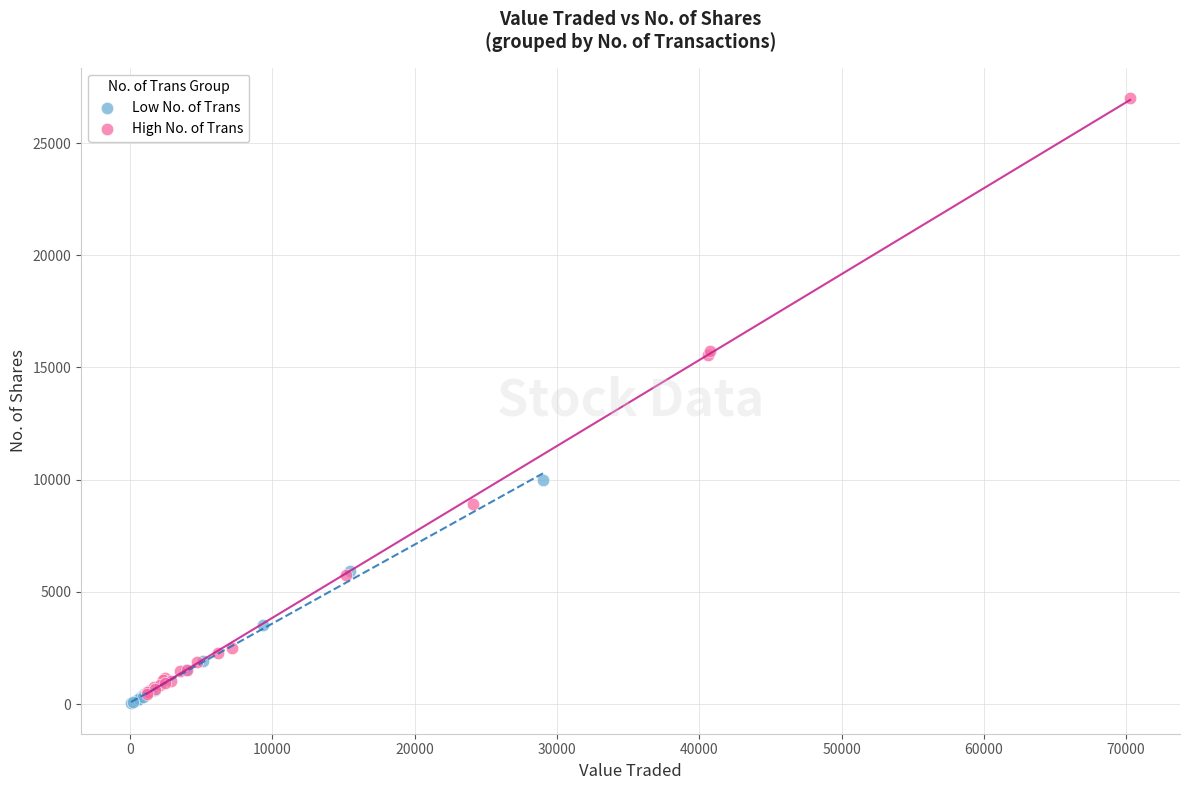

Which series has the widest spread of Y values?

High No. of Trans